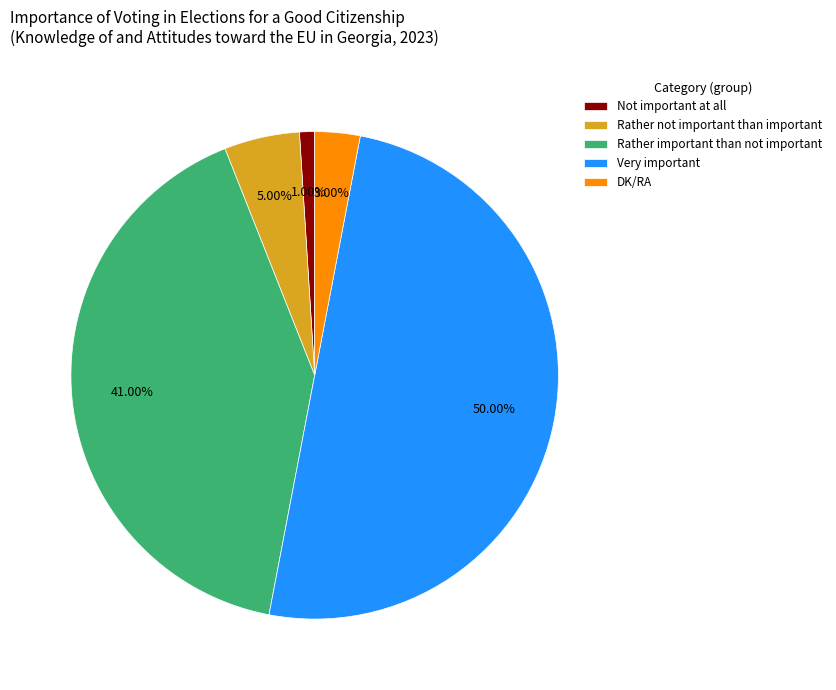

What is the smallest slice in the pie chart?

Not important at all